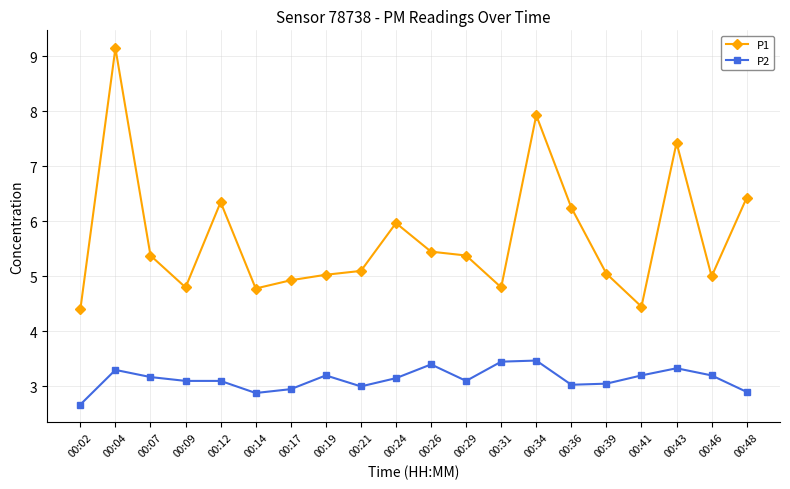

How many interior local peaks does the P1 series have?

5